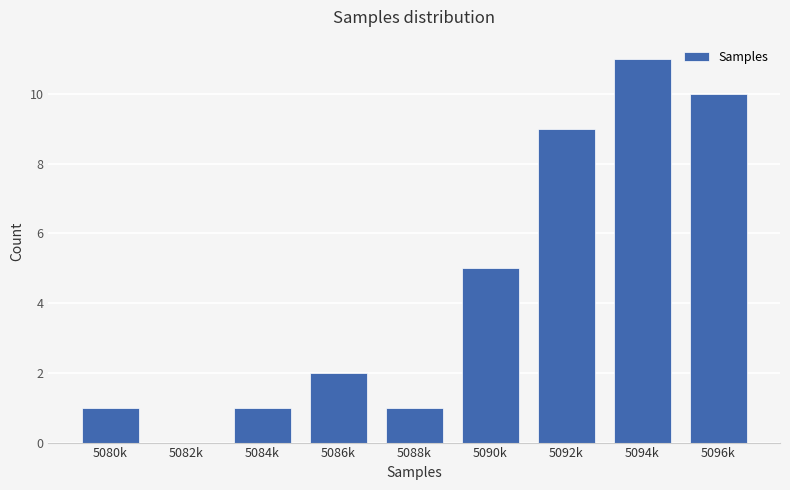

Reading left to right, transcribe all the data shown in this chart.

5080k=1	5082k=0	5084k=1	5086k=2	5088k=1	5090k=5	5092k=9	5094k=11	5096k=10